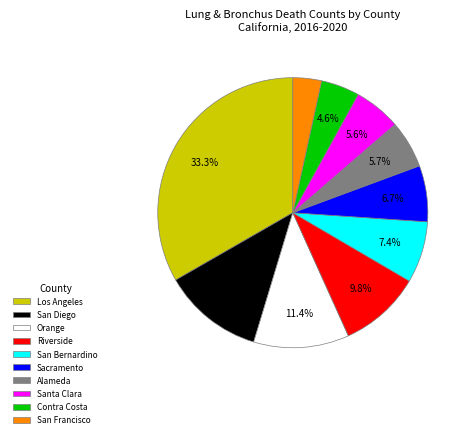

How much of the chart is everything except Riverside?

90.2%